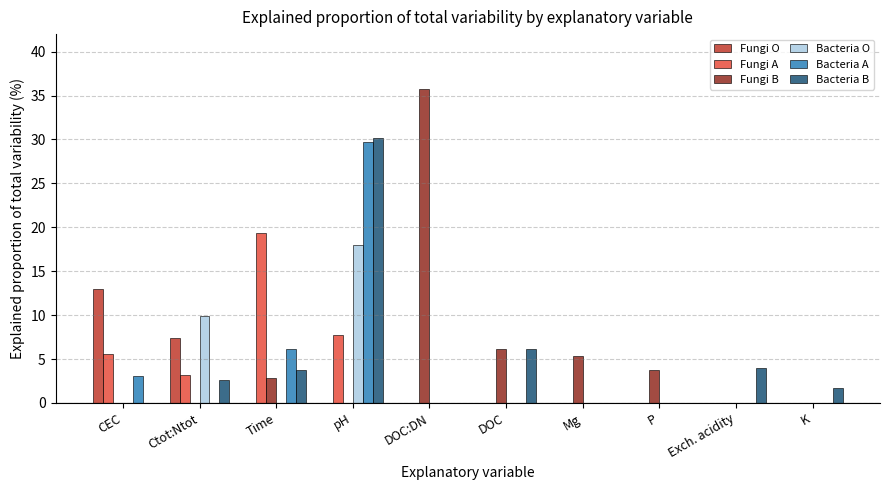

Reading left to right, list all the values displayed in this chart.

Fungi O: 13.0	7.4	0.0	0.0	0.0	0.0	0.0	0.0	0.0	0.0
Fungi A: 5.6	3.2	19.3	7.7	0.0	0.0	0.0	0.0	0.0	0.0
Fungi B: 0.0	0.0	2.8	0.0	35.7	6.1	5.4	3.8	0.0	0.0
Bacteria O: 0.0	9.9	0.0	18.0	0.0	0.0	0.0	0.0	0.0	0.0
Bacteria A: 3.1	0.0	6.2	29.7	0.0	0.0	0.0	0.0	0.0	0.0
Bacteria B: 0.0	2.6	3.8	30.2	0.0	6.1	0.0	0.0	4.0	1.7